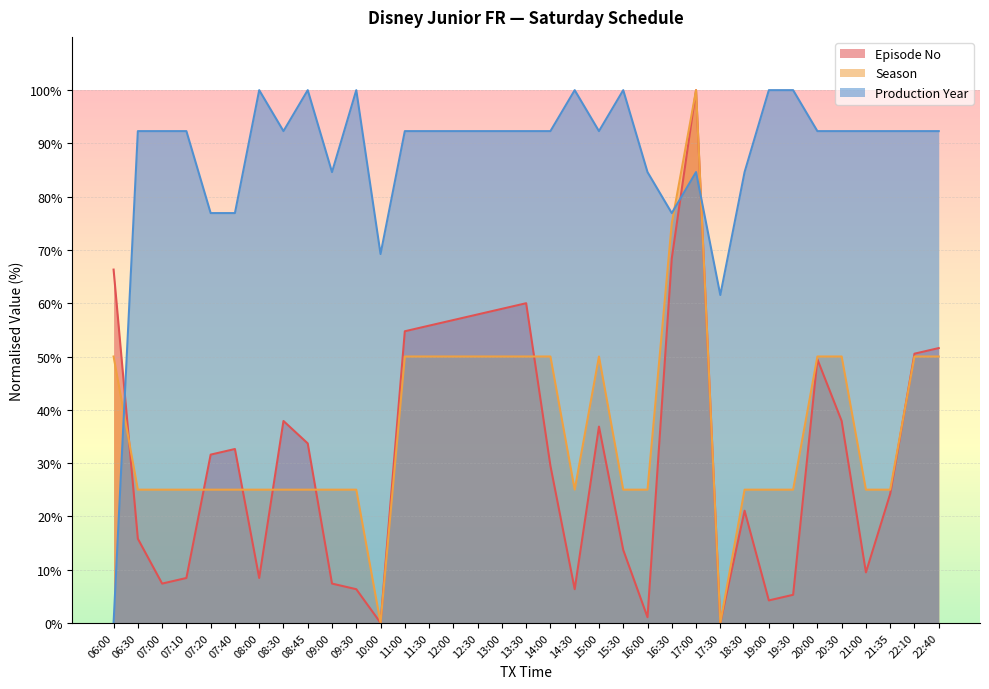

How many lines are shown in the chart?

3